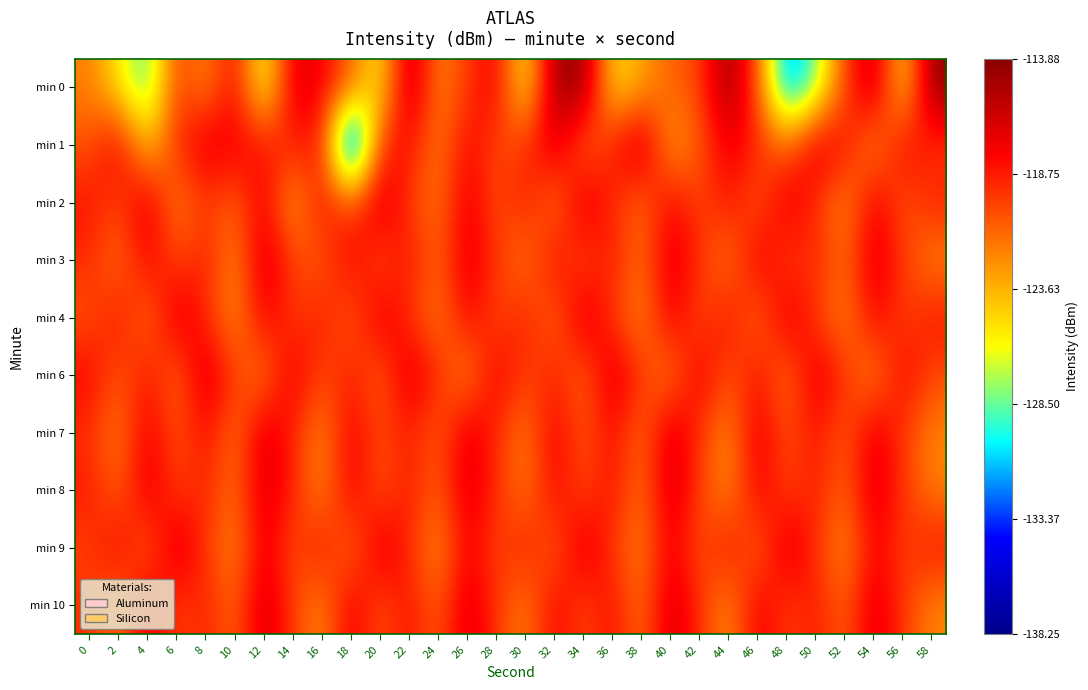

List the series in order of their peak value, lowest first.

min 3, min 4, min 7, min 2, min 6, min 8, min 9, min 10, min 1, min 0